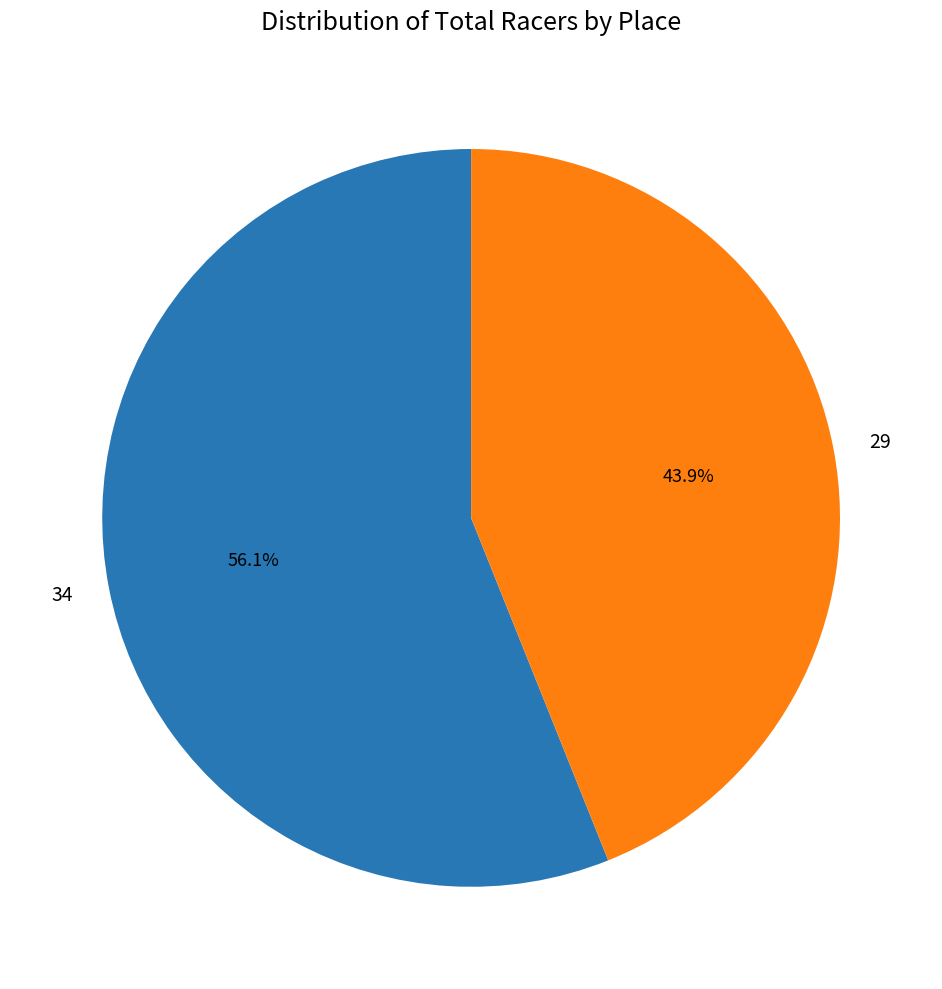

Which has a higher value, 29 or 34?

34